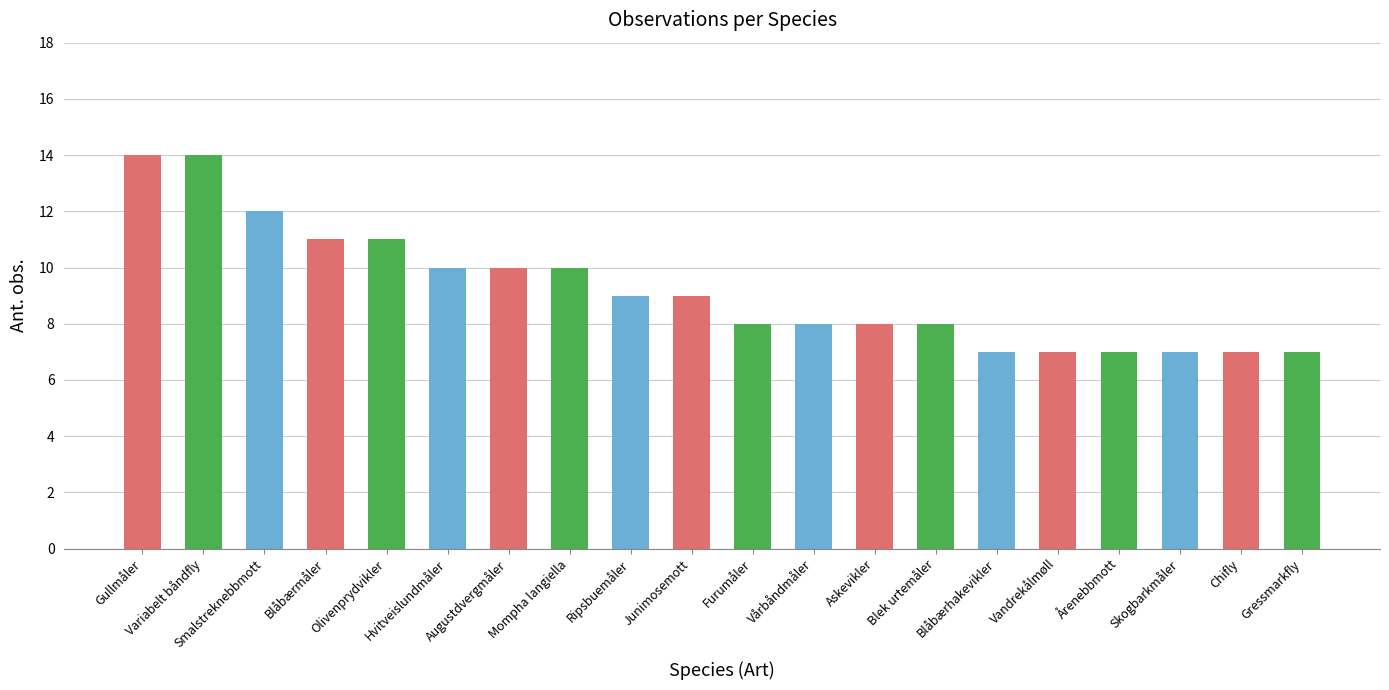

Approximately how many times larger is the value at Mompha langiella compared to Blåbærmåler?

0.9